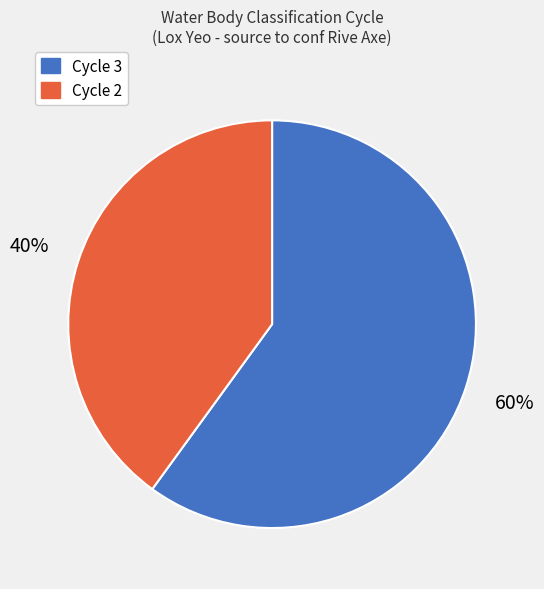

Combined, do Cycle 3 and Cycle 2 account for over 50%?

Yes